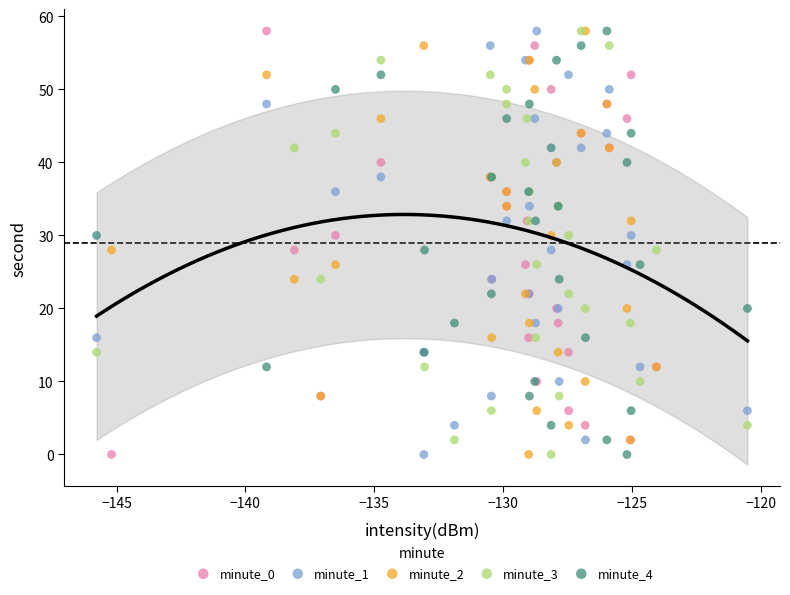

What are all the series names shown in the legend?

minute_0, minute_1, minute_2, minute_3, minute_4